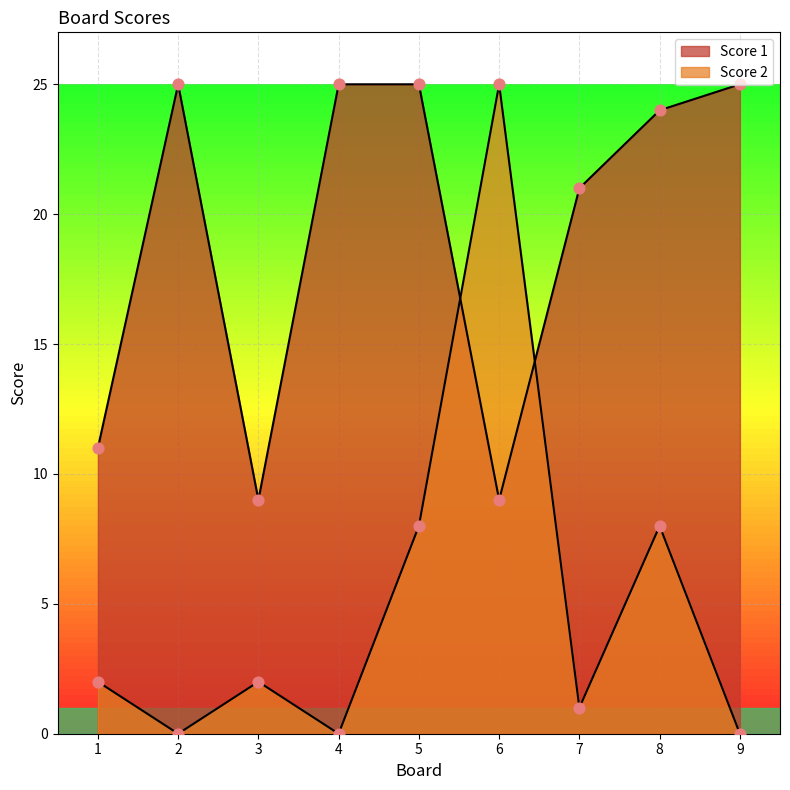

Which series has the largest total across all categories?

Score 1